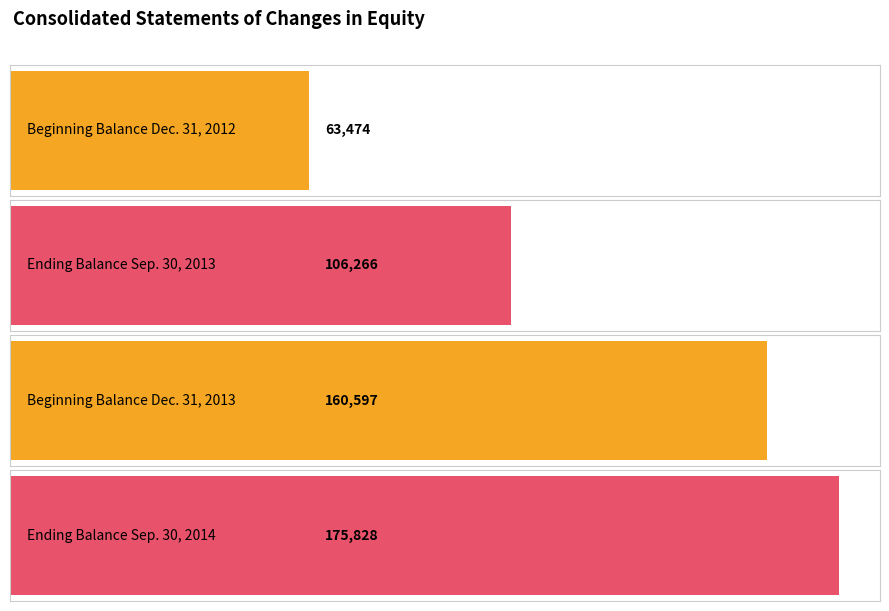

The value at Ending Balance Sep. 30, 2014 is 175828. True or false?

True